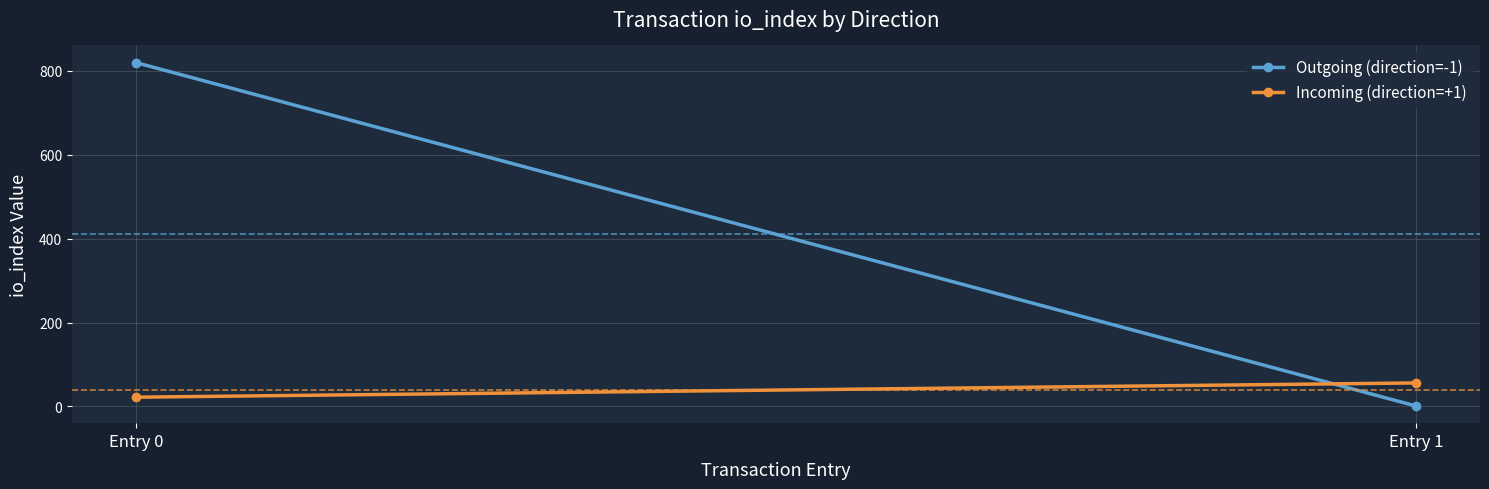

List the series in order of their overall mean, lowest first.

Incoming (direction=+1), Outgoing (direction=-1)